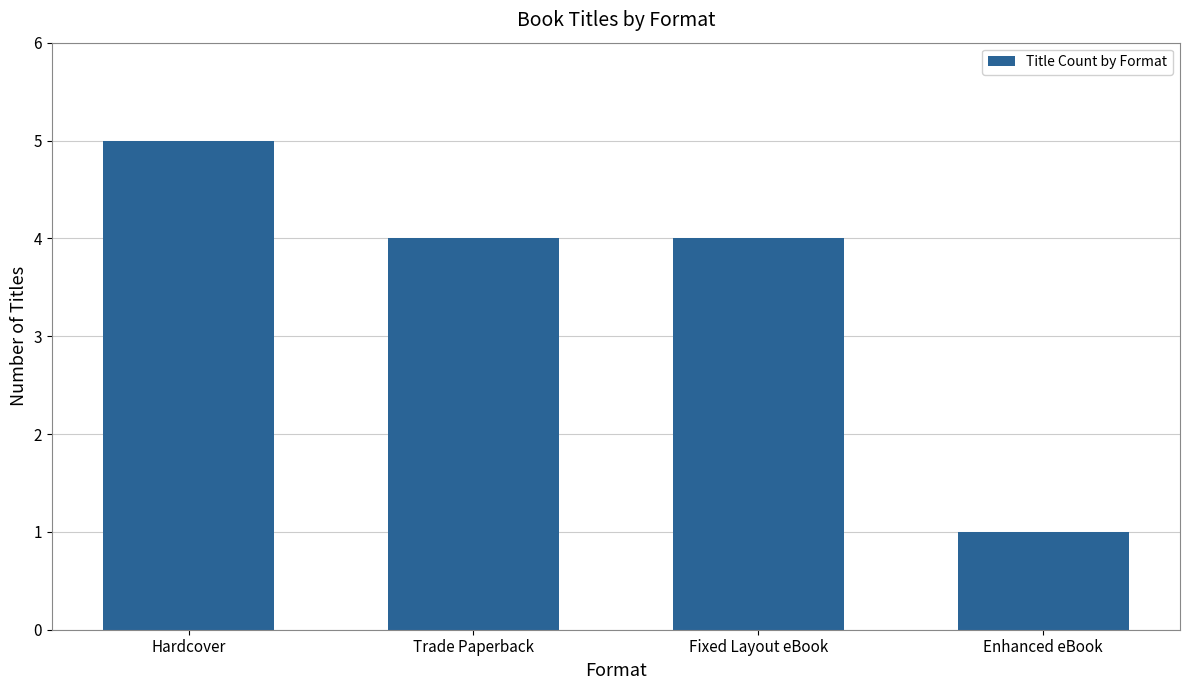

What is the value of the 3rd bar from the left?

4